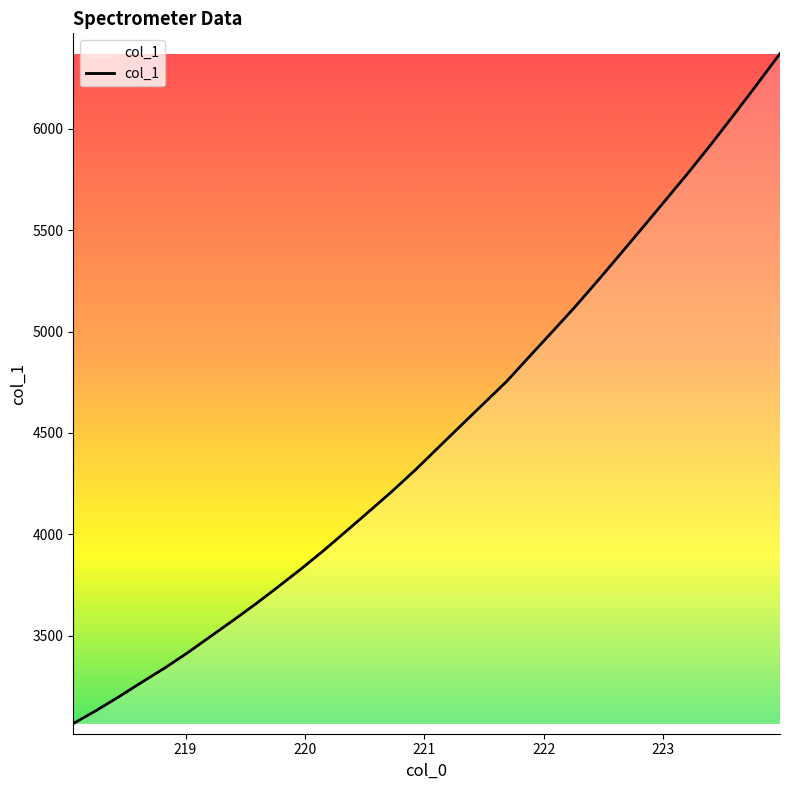

Does the chart display data point markers on the line(s)?

No